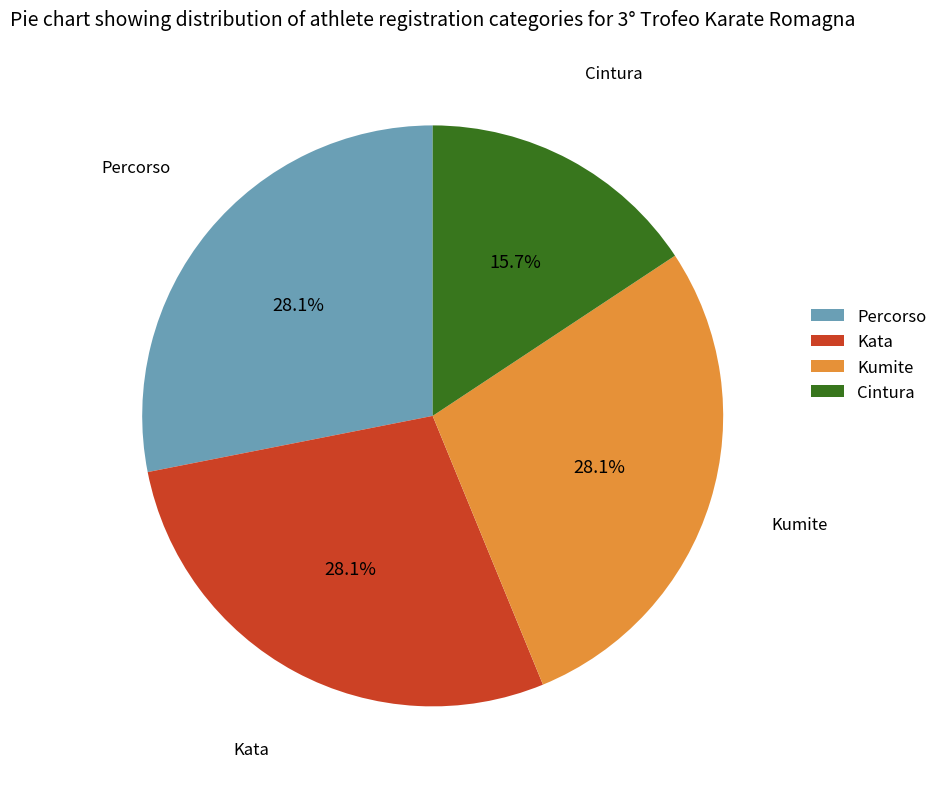

How much of the chart is everything except Kumite?

71.9%